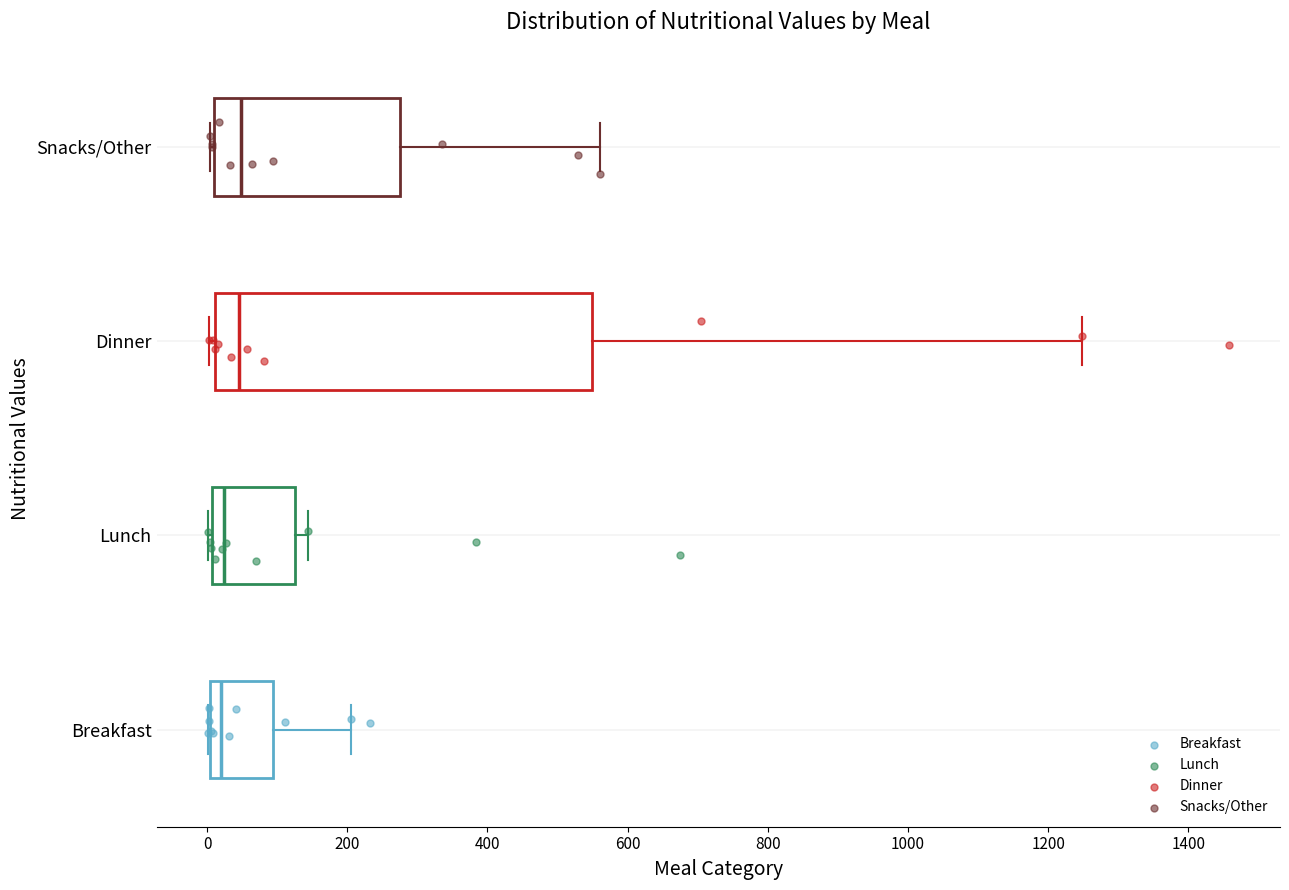

Which box is the widest, from its left edge to its right edge?

Dinner